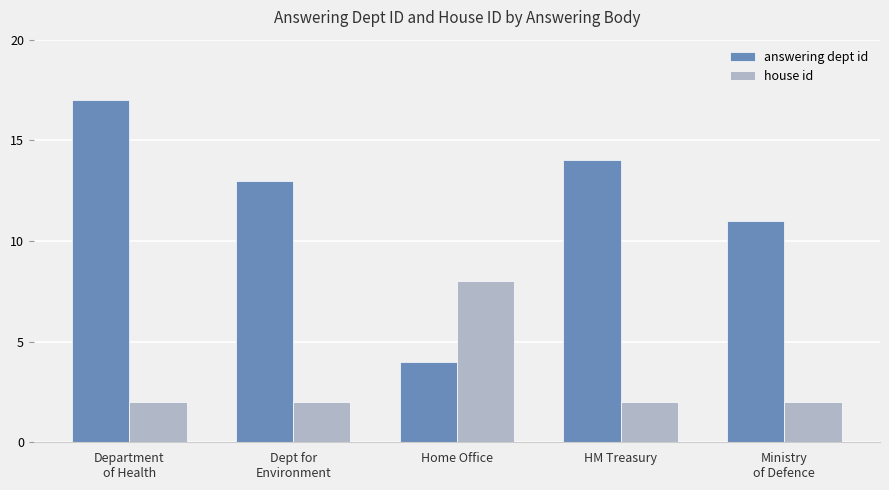

Count the house id values in the range 2 to 3.

4